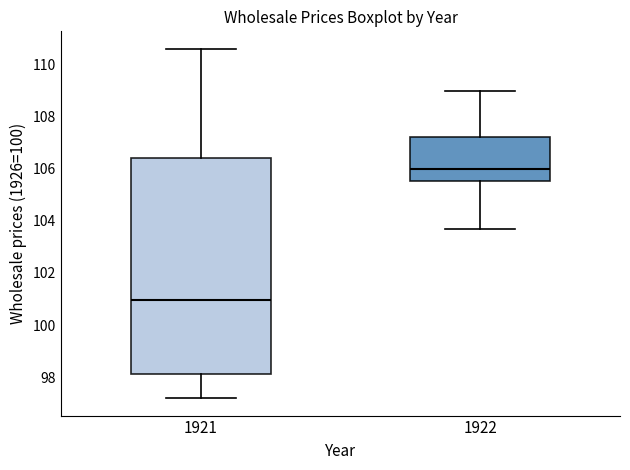

Where does the upper whisker of the box at x = 1921 end on the y-axis? The values are not printed on the chart, so give them approximately, as read against the axis.

110.6